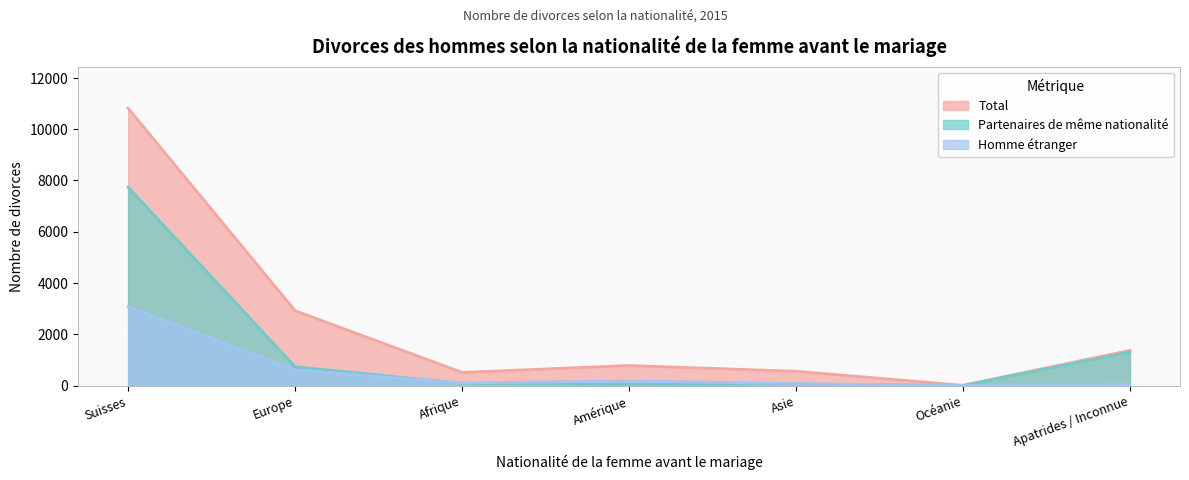

The value of Total at Amérique is 1226. True or false?

False